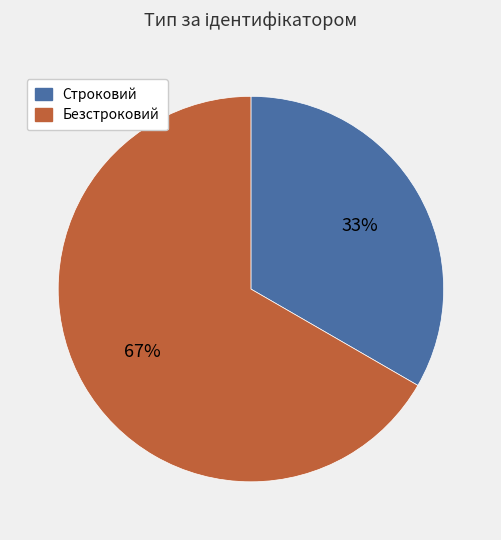

To the nearest percent, what is the combined percentage of Строковий and Безстроковий?

100%